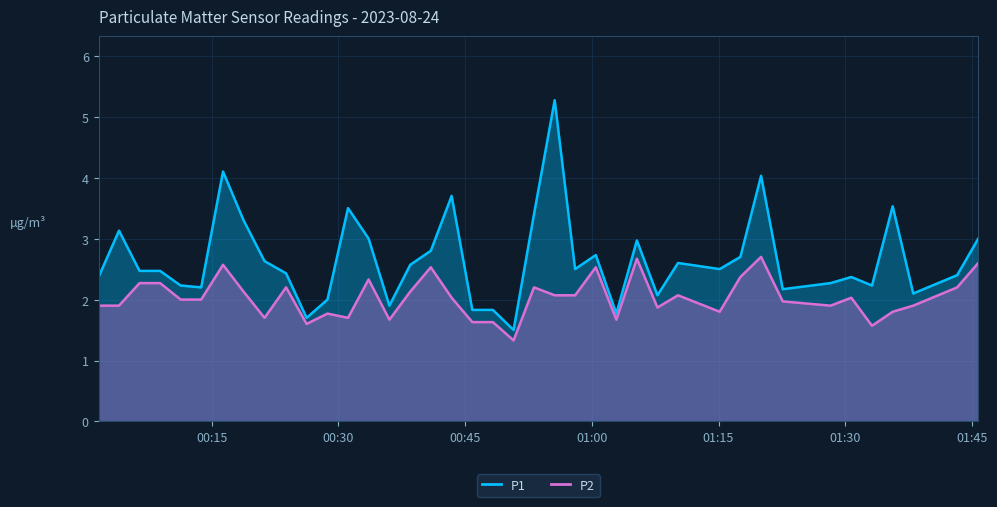

True or false: P1 and P2 cross at least once.

False